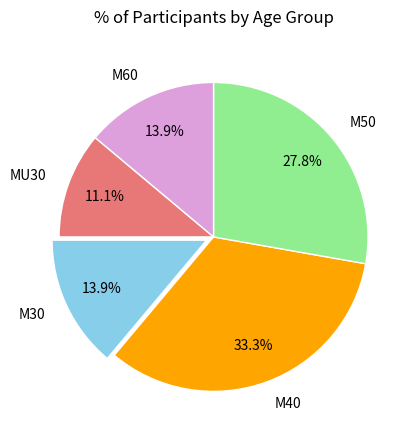

Does M60 account for over 50% of the chart?

No